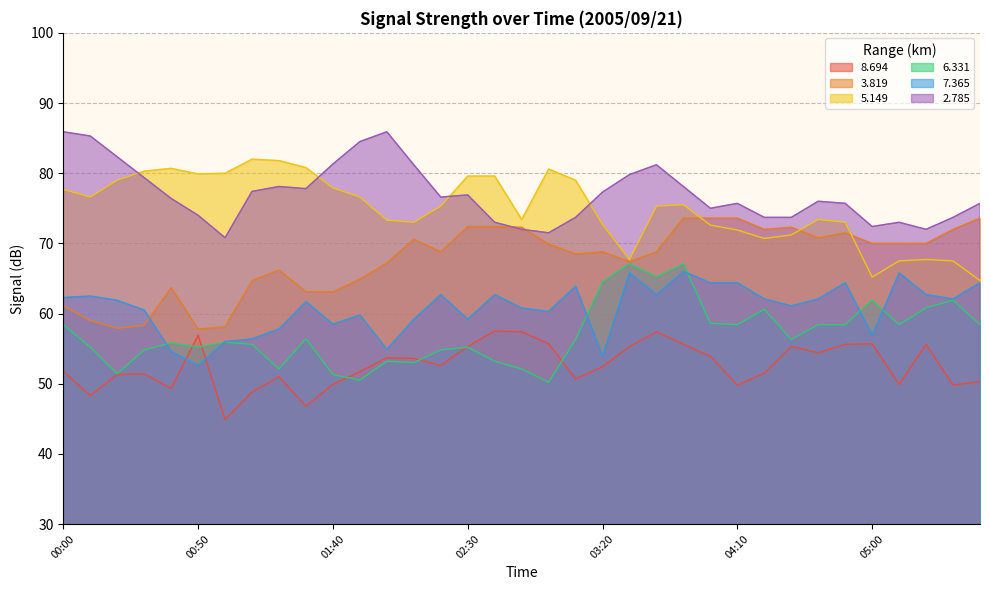

True or false:   6.331 and   5.149 intersect in this chart.

False